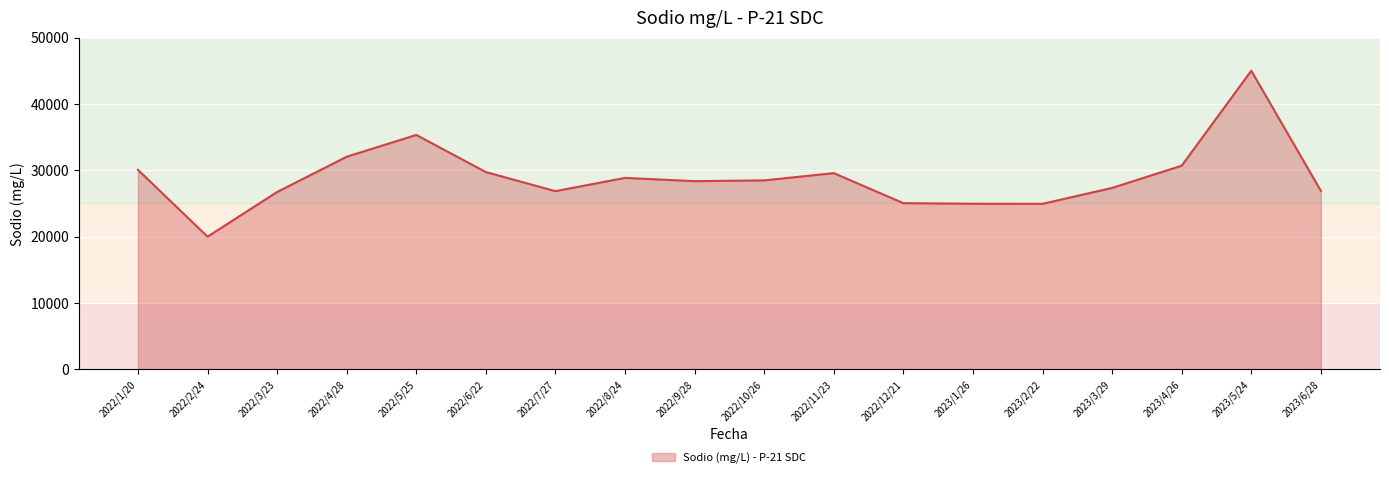

Approximately how many times larger is the value at 2023/6/28 compared to 2022/3/23?

1.0